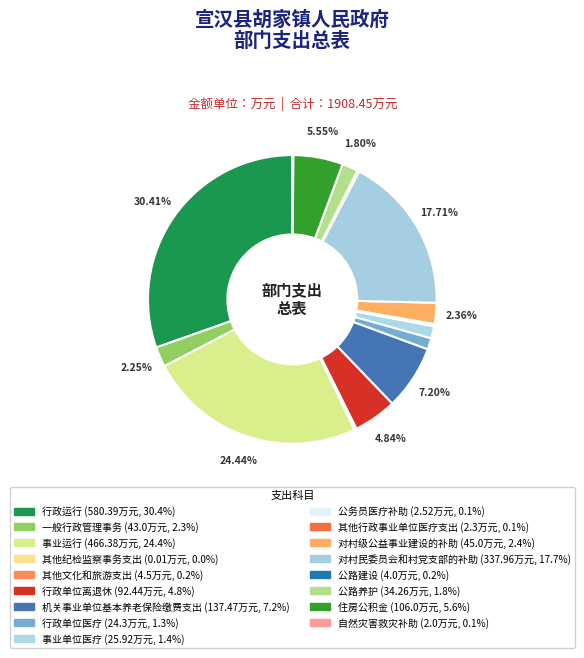

How many slices are in this pie chart?

17